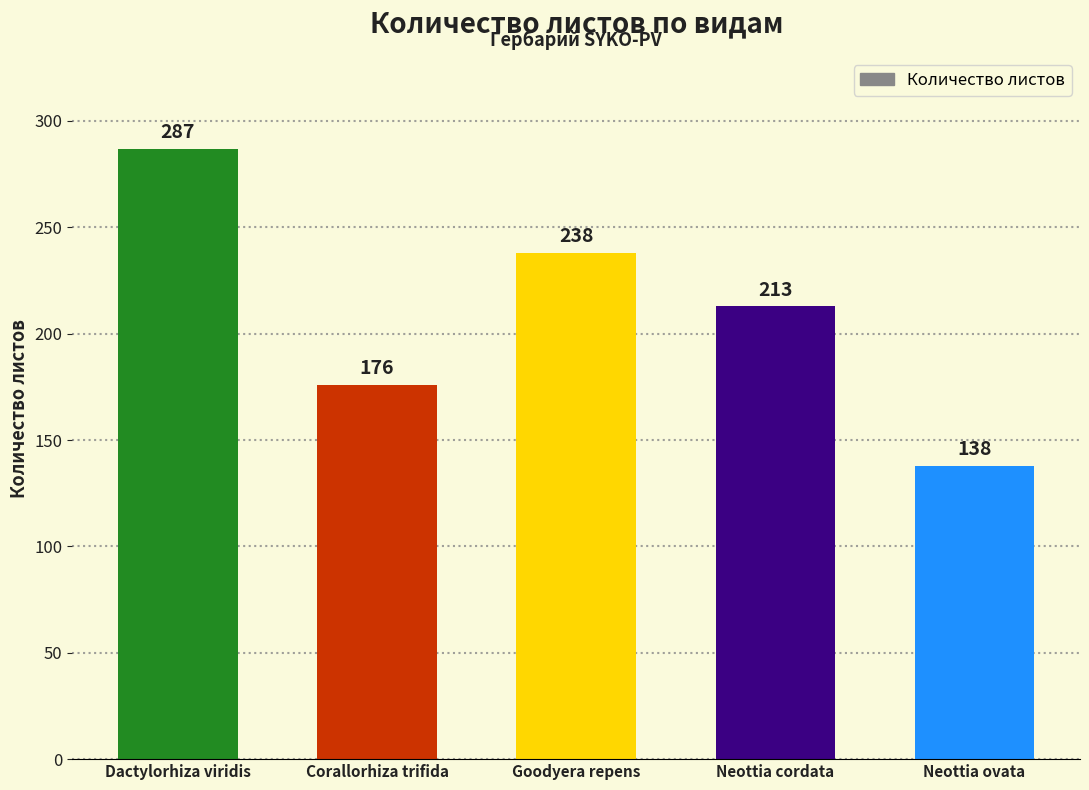

Reading left to right, transcribe all the data shown in this chart.

287	176	238	213	138